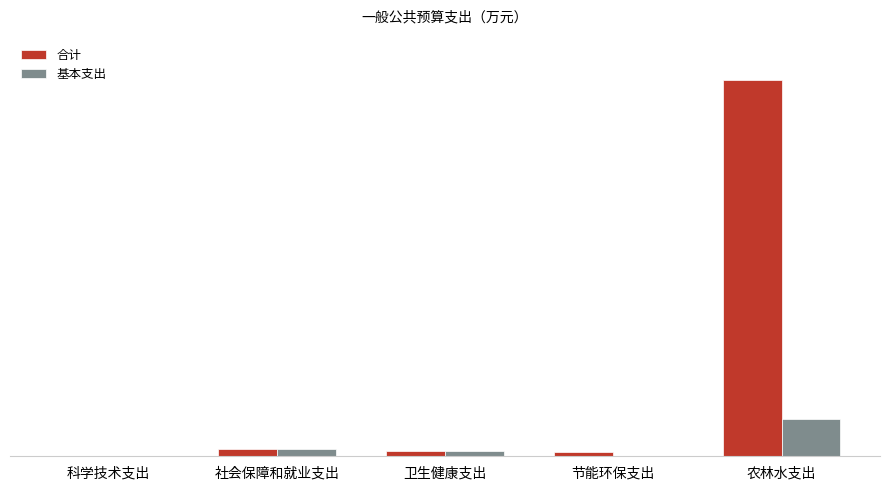

What are all the series names shown in the legend?

合计, 基本支出